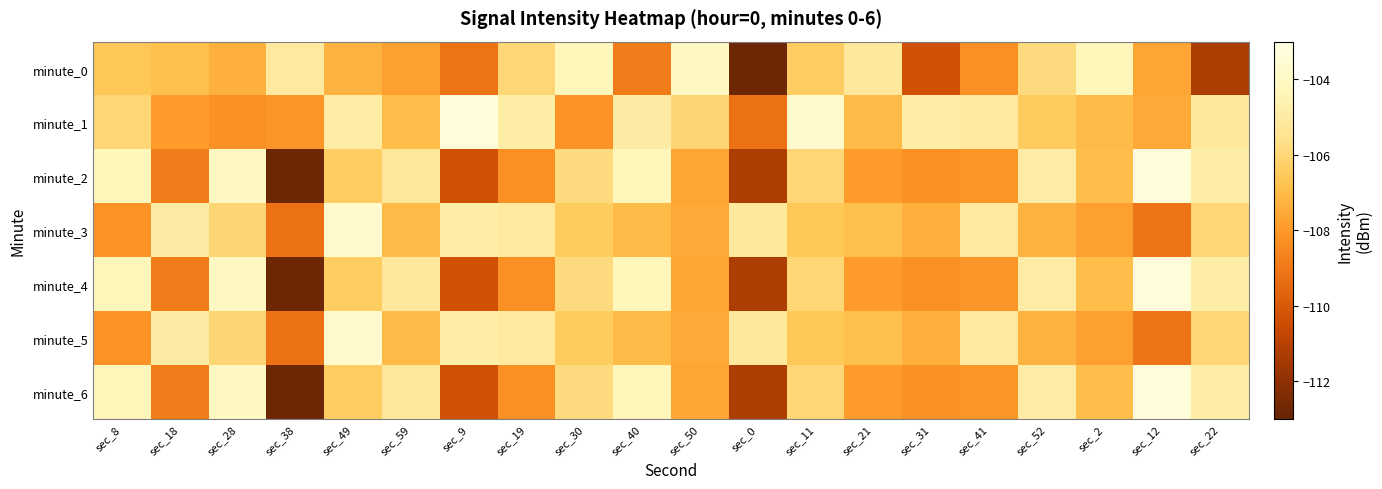

Reading right to left, what are all the values shown in this chart?

minute_0: sec_22=-111.3	sec_12=-107.6	sec_2=-104.3	sec_52=-105.8	sec_41=-108.3	sec_31=-110.3	sec_21=-105.2	sec_11=-106.4	sec_0=-112.8	sec_50=-104.1	sec_40=-108.8	sec_30=-104.3	sec_19=-106.0	sec_9=-109.1	sec_59=-107.8	sec_49=-107.2	sec_38=-105.1	sec_28=-107.3	sec_18=-106.8	sec_8=-106.6
minute_1: sec_22=-105.2	sec_12=-107.5	sec_2=-107.0	sec_52=-106.5	sec_41=-105.1	sec_31=-104.9	sec_21=-107.0	sec_11=-103.7	sec_0=-109.2	sec_50=-106.1	sec_40=-105.0	sec_30=-108.2	sec_19=-104.9	sec_9=-103.3	sec_59=-106.9	sec_49=-104.9	sec_38=-108.1	sec_28=-108.2	sec_18=-107.9	sec_8=-106.0
minute_2: sec_22=-104.9	sec_12=-103.3	sec_2=-106.9	sec_52=-104.9	sec_41=-108.1	sec_31=-108.2	sec_21=-107.9	sec_11=-106.0	sec_0=-111.3	sec_50=-107.6	sec_40=-104.3	sec_30=-105.8	sec_19=-108.3	sec_9=-110.3	sec_59=-105.2	sec_49=-106.4	sec_38=-112.8	sec_28=-104.1	sec_18=-108.8	sec_8=-104.3
minute_3: sec_22=-106.0	sec_12=-109.1	sec_2=-107.8	sec_52=-107.2	sec_41=-105.1	sec_31=-107.3	sec_21=-106.8	sec_11=-106.6	sec_0=-105.2	sec_50=-107.5	sec_40=-107.0	sec_30=-106.5	sec_19=-105.1	sec_9=-104.9	sec_59=-107.0	sec_49=-103.7	sec_38=-109.2	sec_28=-106.1	sec_18=-105.0	sec_8=-108.2
minute_4: sec_22=-104.9	sec_12=-103.3	sec_2=-106.9	sec_52=-104.9	sec_41=-108.1	sec_31=-108.2	sec_21=-107.9	sec_11=-106.0	sec_0=-111.3	sec_50=-107.6	sec_40=-104.3	sec_30=-105.8	sec_19=-108.3	sec_9=-110.3	sec_59=-105.2	sec_49=-106.4	sec_38=-112.8	sec_28=-104.1	sec_18=-108.8	sec_8=-104.3
minute_5: sec_22=-106.0	sec_12=-109.1	sec_2=-107.8	sec_52=-107.2	sec_41=-105.1	sec_31=-107.3	sec_21=-106.8	sec_11=-106.6	sec_0=-105.2	sec_50=-107.5	sec_40=-107.0	sec_30=-106.5	sec_19=-105.1	sec_9=-104.9	sec_59=-107.0	sec_49=-103.7	sec_38=-109.2	sec_28=-106.1	sec_18=-105.0	sec_8=-108.2
minute_6: sec_22=-104.9	sec_12=-103.3	sec_2=-106.9	sec_52=-104.9	sec_41=-108.1	sec_31=-108.2	sec_21=-107.9	sec_11=-106.0	sec_0=-111.3	sec_50=-107.6	sec_40=-104.3	sec_30=-105.8	sec_19=-108.3	sec_9=-110.3	sec_59=-105.2	sec_49=-106.4	sec_38=-112.8	sec_28=-104.1	sec_18=-108.8	sec_8=-104.3